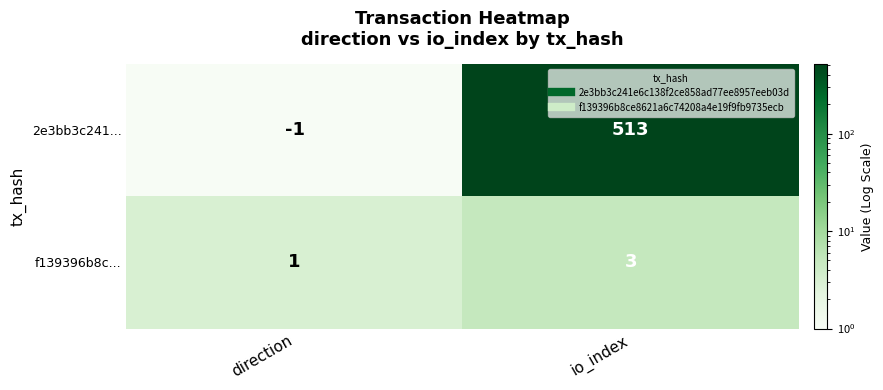

What is the sum of all 2e3bb3c241... values?

512